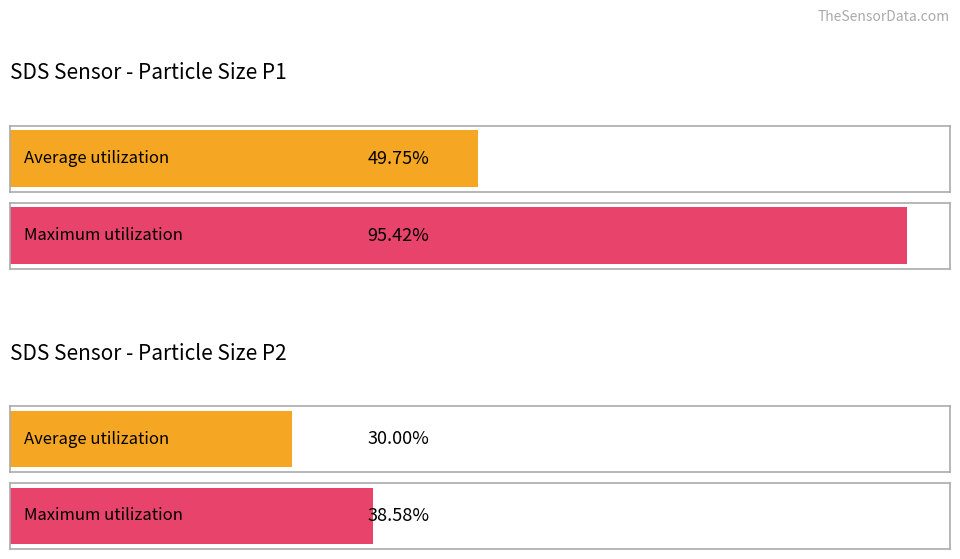

Rank the series by their average value, from highest to lowest.

SDS_P1, SDS_P2